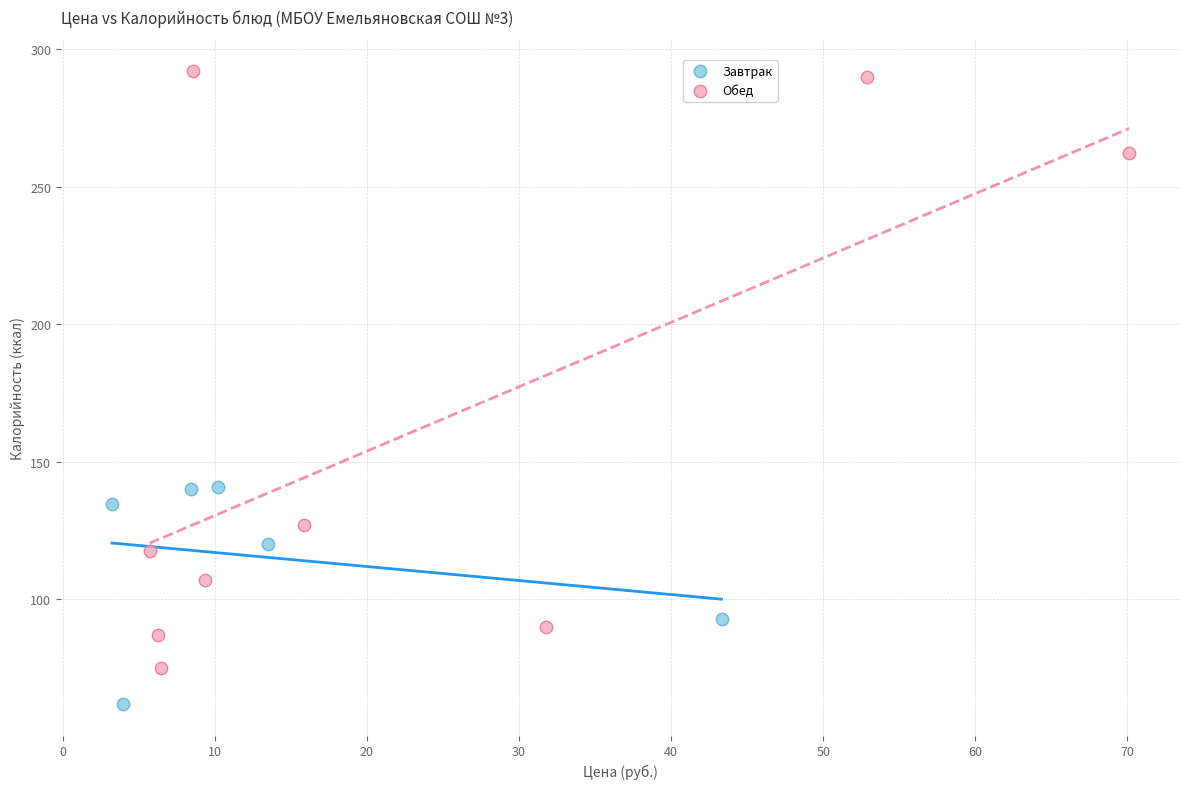

Which series has the widest spread of Y values?

Обед